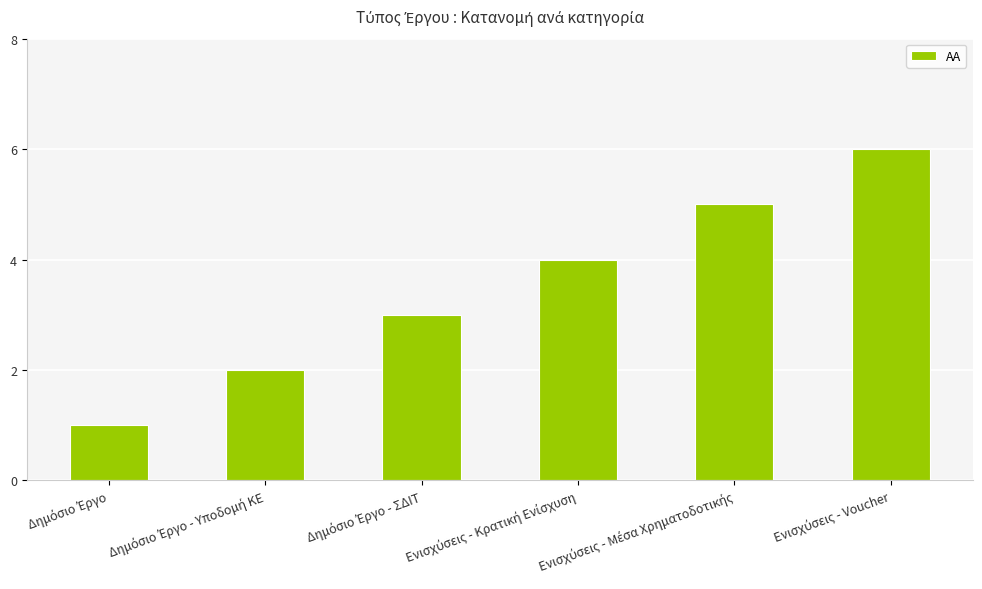

What is the difference between the second highest and second lowest values?

3